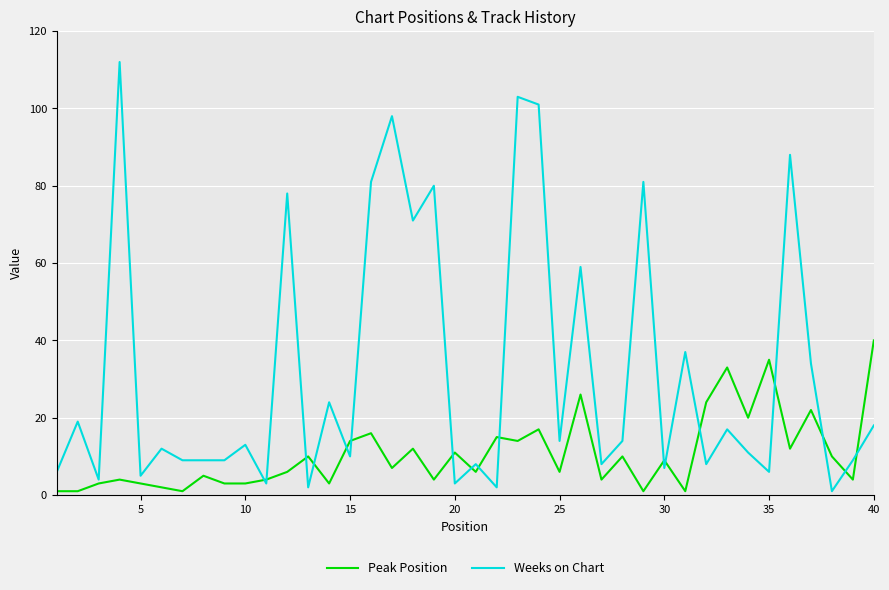

Which series has the largest total across all categories?

Weeks on Chart